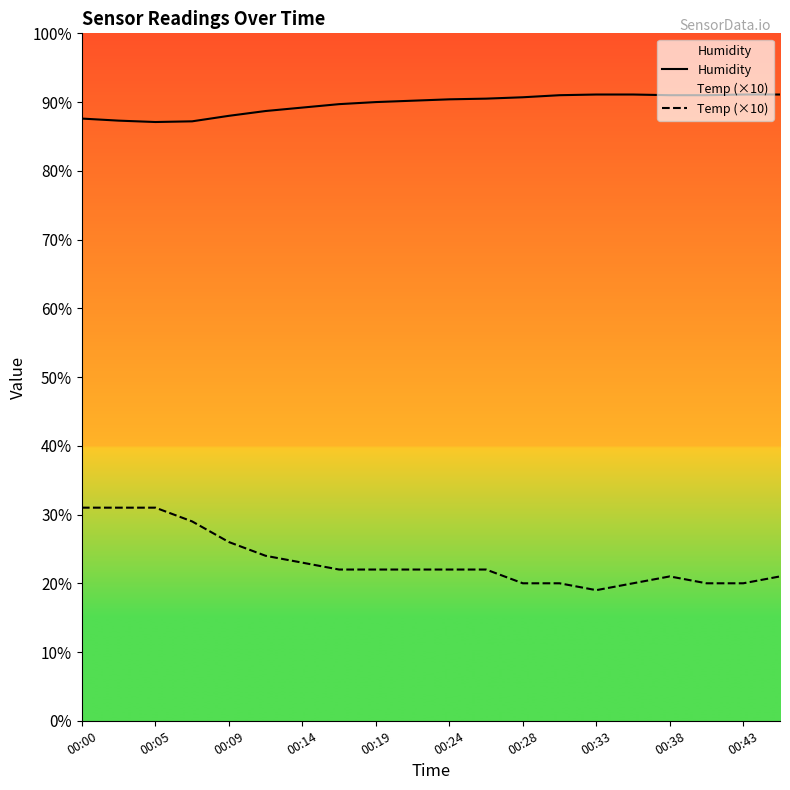

Is it true that Humidity equals 91.1 at 15?

True